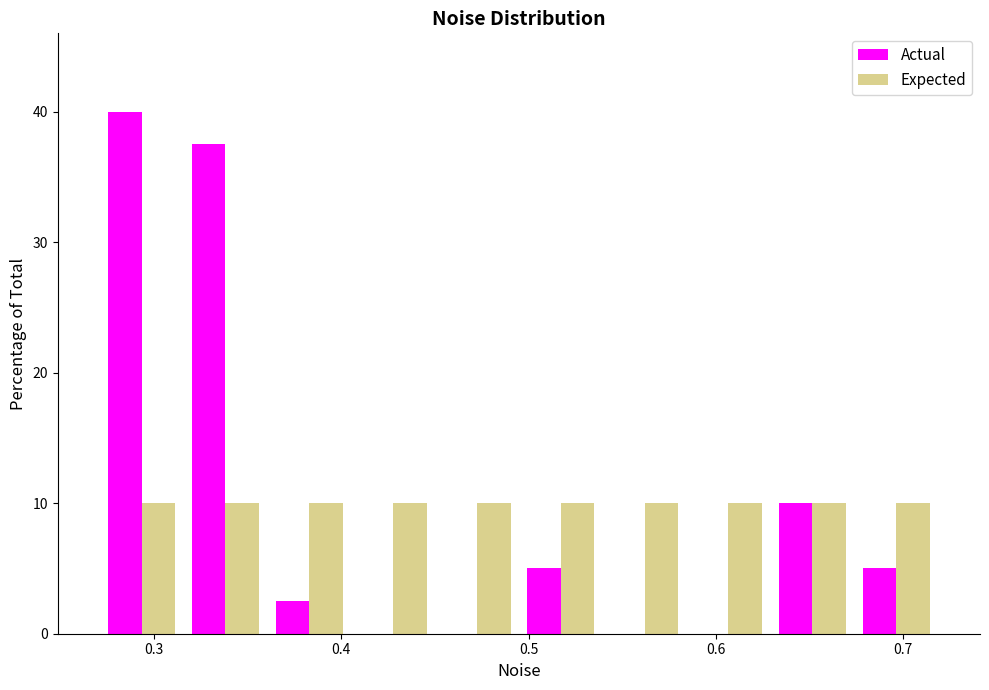

Reading left to right, transcribe this chart: for each range on the x-axis, give the height of each series' bar. Neither the bar edges nor the heights are printed on the chart, so give them approximately, as read against the axes.

0.27 to 0.32: Actual=40	Expected=10
0.32 to 0.36: Actual=38	Expected=10
0.36 to 0.41: Actual=3	Expected=10
0.41 to 0.45: Actual=0	Expected=10
0.45 to 0.49: Actual=0	Expected=10
0.49 to 0.54: Actual=5	Expected=10
0.54 to 0.58: Actual=0	Expected=10
0.58 to 0.63: Actual=0	Expected=10
0.63 to 0.67: Actual=10	Expected=10
0.67 to 0.72: Actual=5	Expected=10